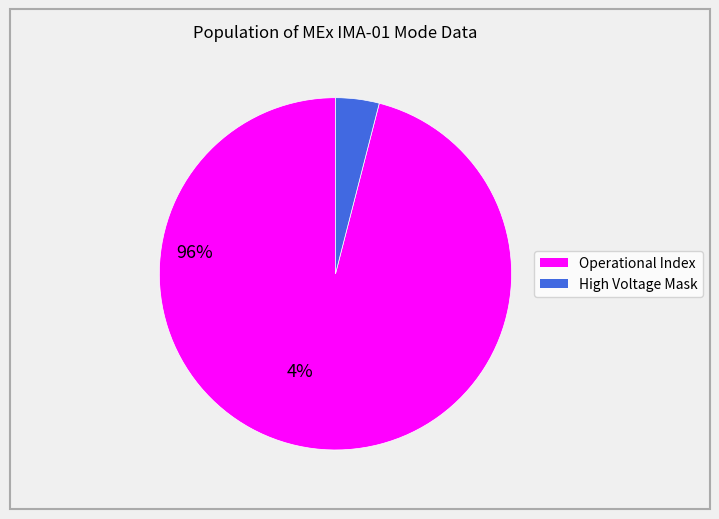

Is there a majority slice in this chart?

Yes